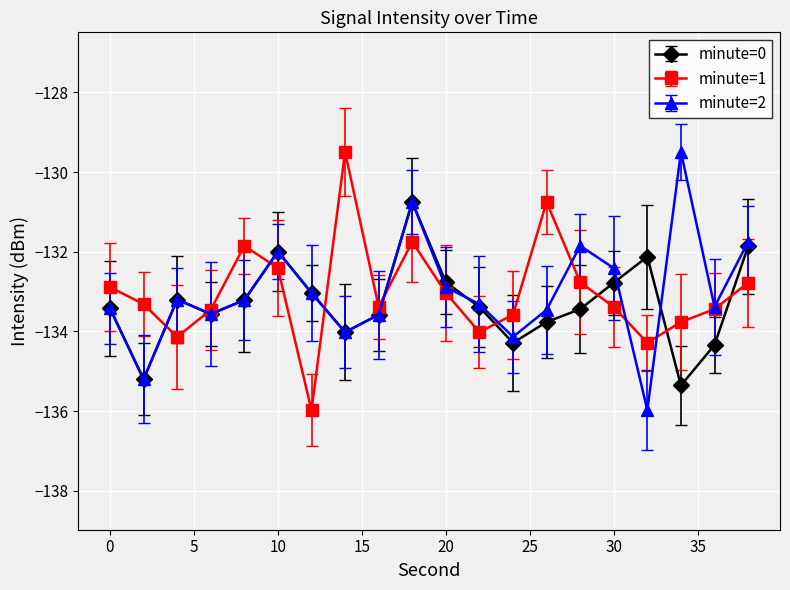

True or false: minute=2 has more than 2 points higher than both neighbors.

True